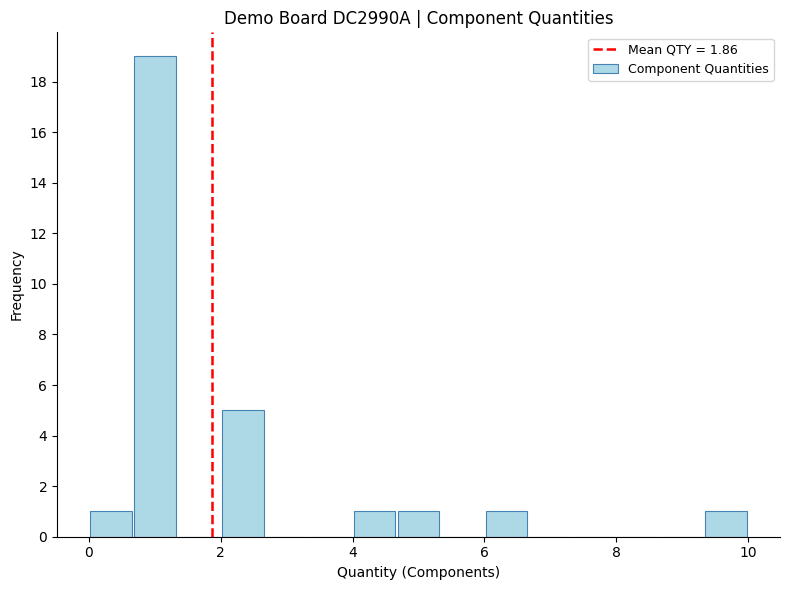

Read against the x-axis, roughly where is the centre of the tallest bar?

1.0